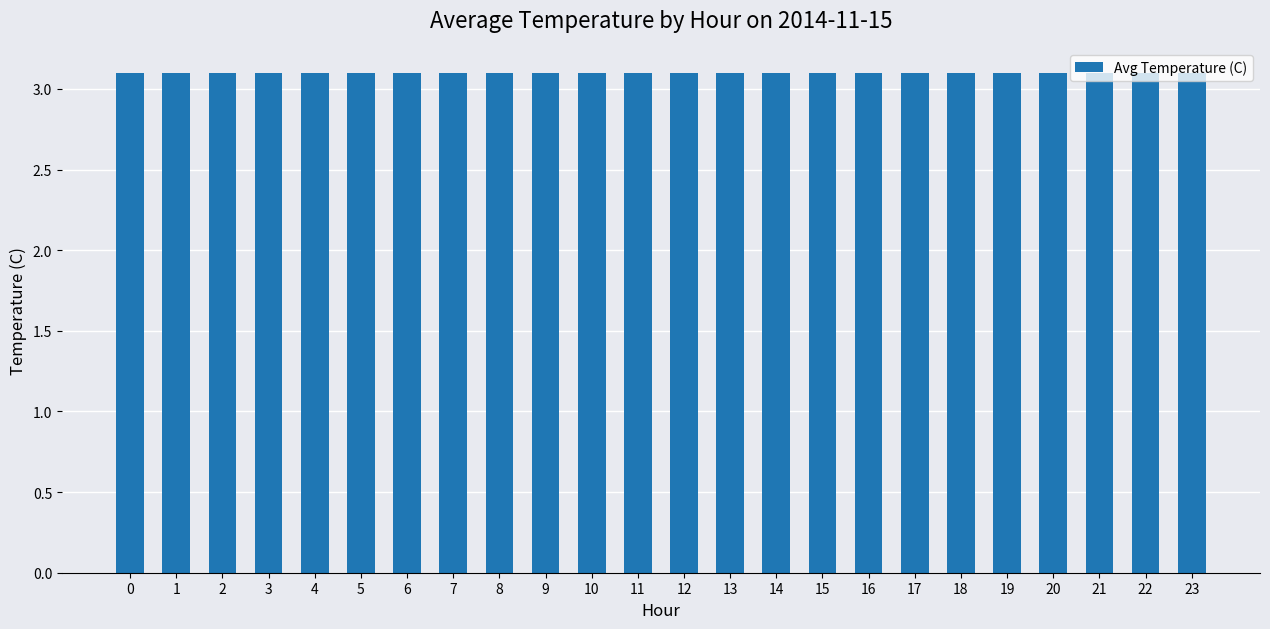

List the labels in order of value, largest first.

0, 19, 18, 20, 17, 21, 16, 22, 15, 23, 1, 14, 13, 2, 12, 11, 3, 10, 4, 9, 5, 8, 6, 7